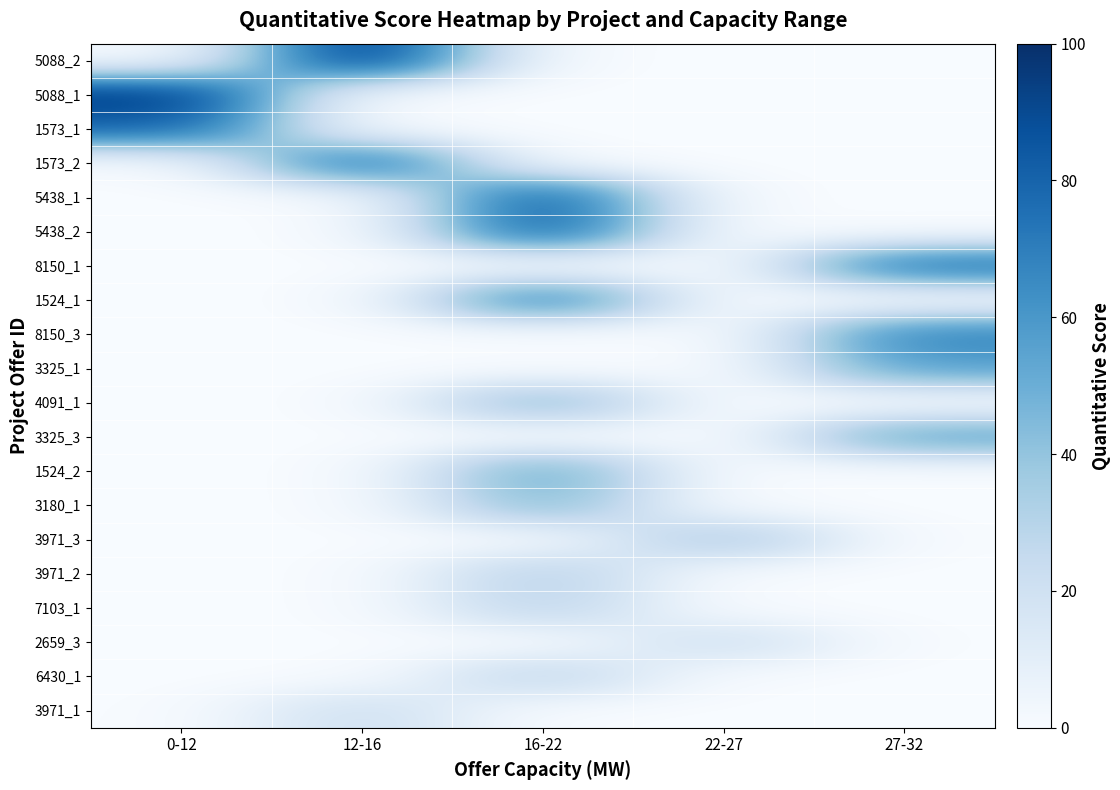

Count the number of categories in the chart.

5